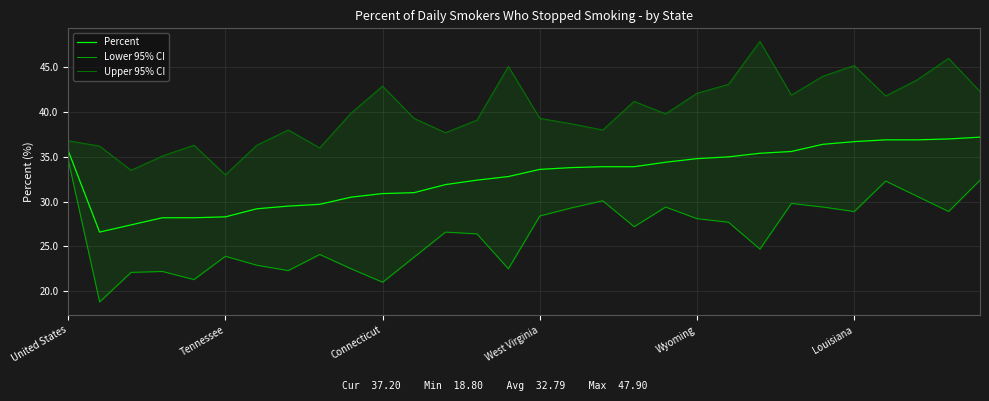

How many values in the Percent series exceed 33?

16